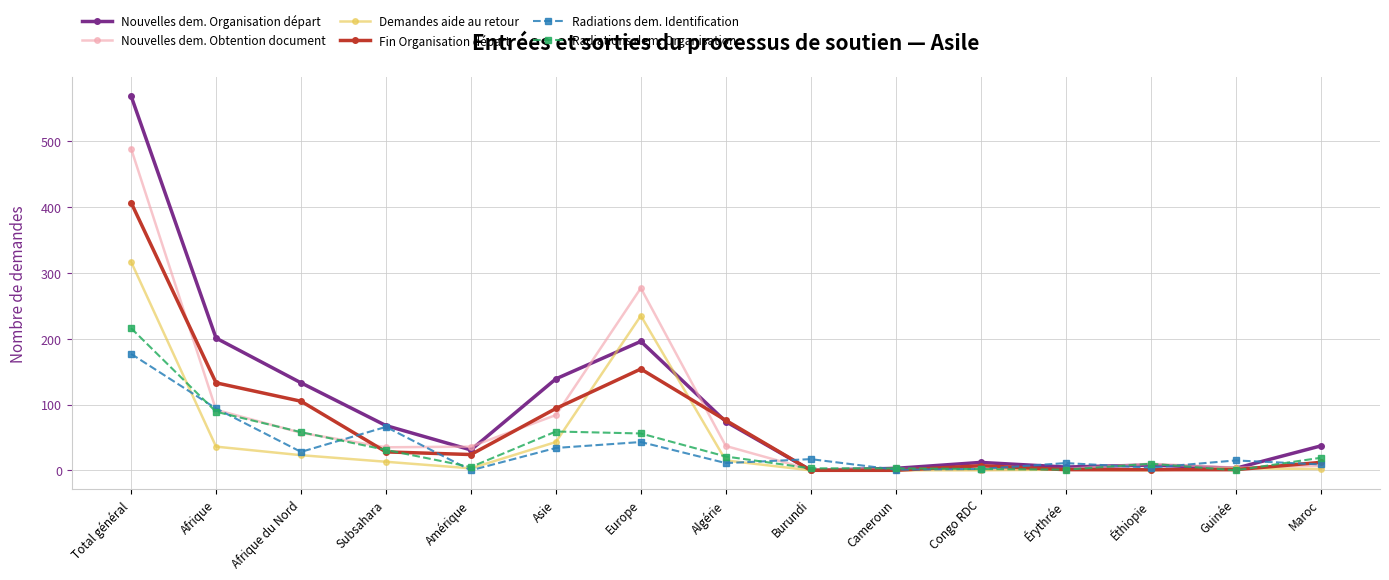

The Radiations dem. Identification series shows 52 at Total général. True or false?

False